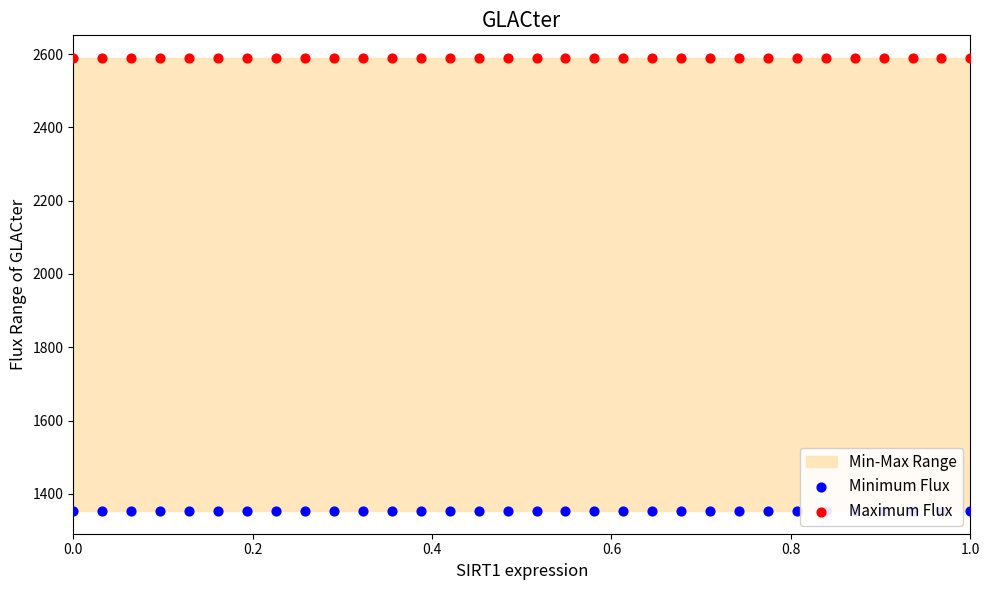

Which series has the largest total across all categories?

Maximum Flux